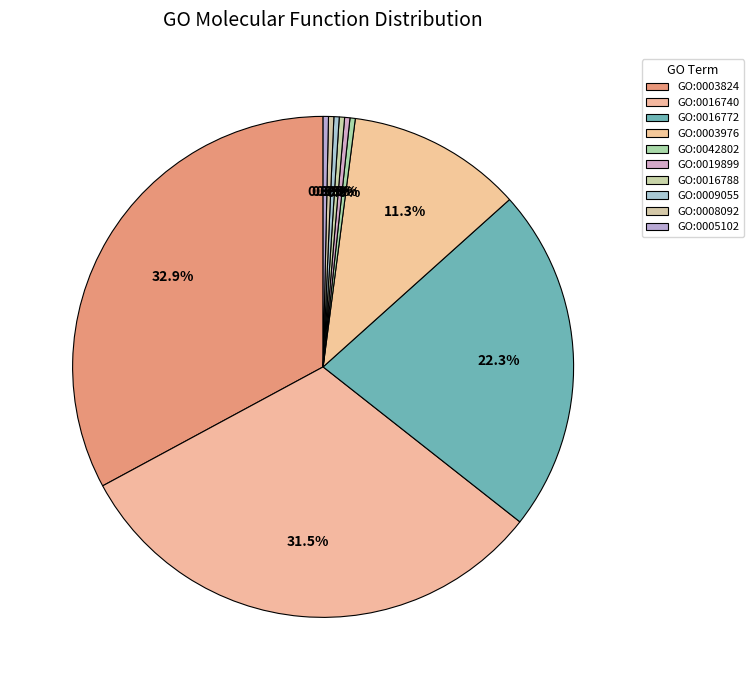

Which slice is the largest?

GO:0003824